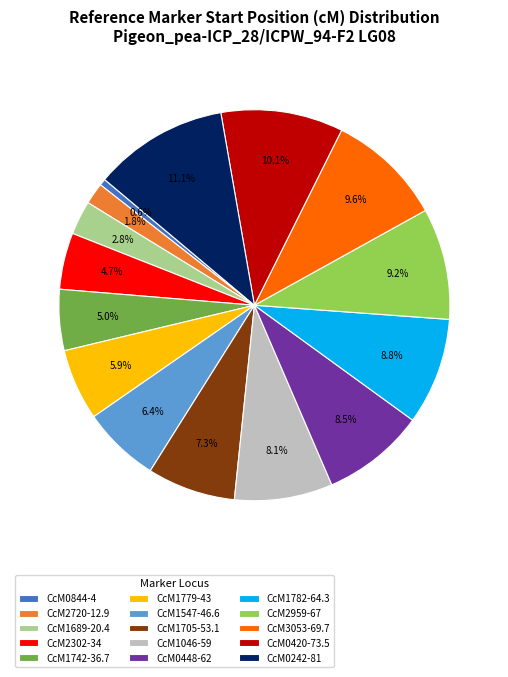

Approximately how many times larger is the value at CcM1779-43 compared to CcM3053-69.7?

0.6